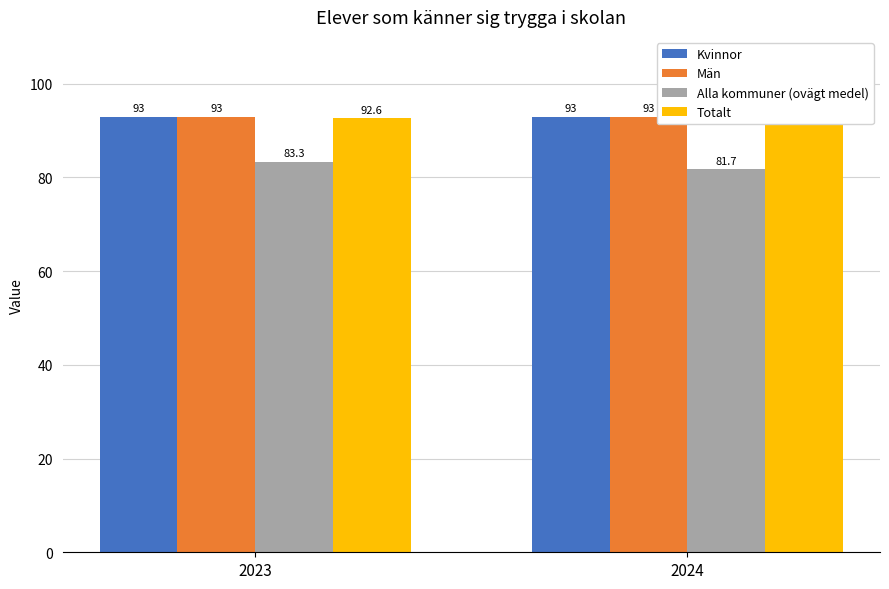

What is the total value across all series at 2023?

361.9